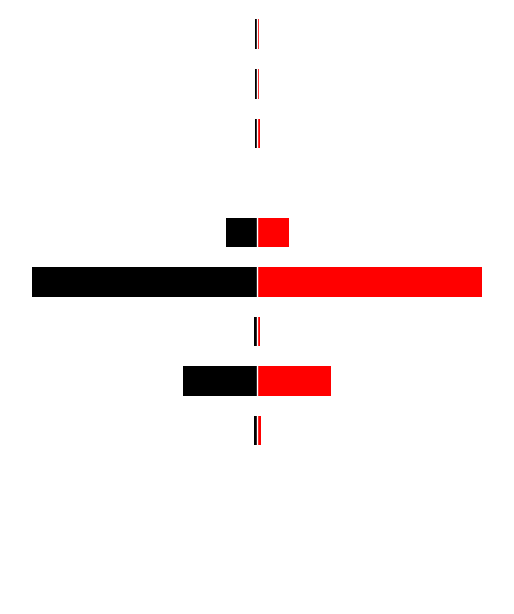

The value of Black at 2 is -0.0. True or false?

False